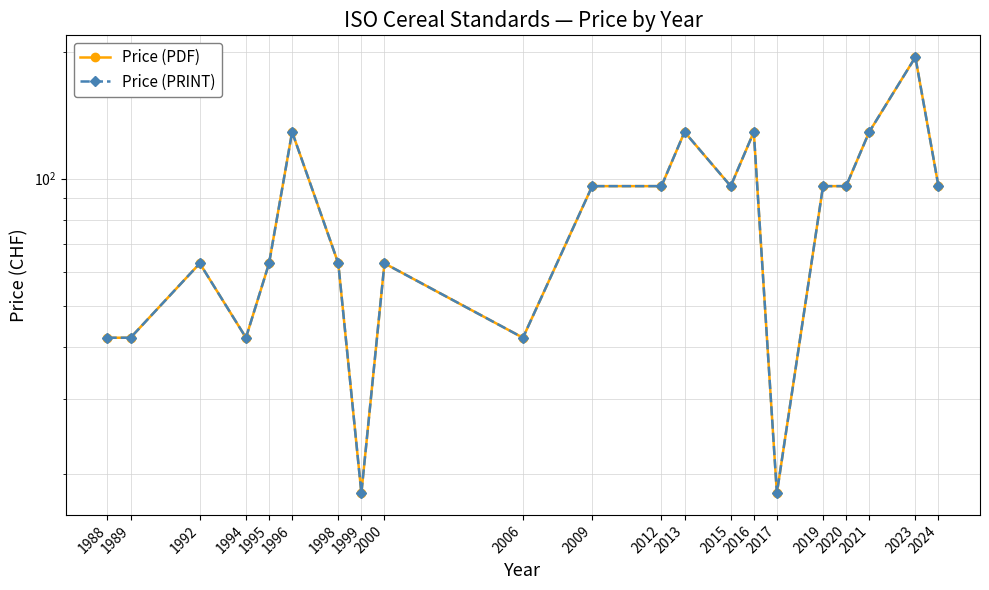

Which category has the lowest value across all series?

1999